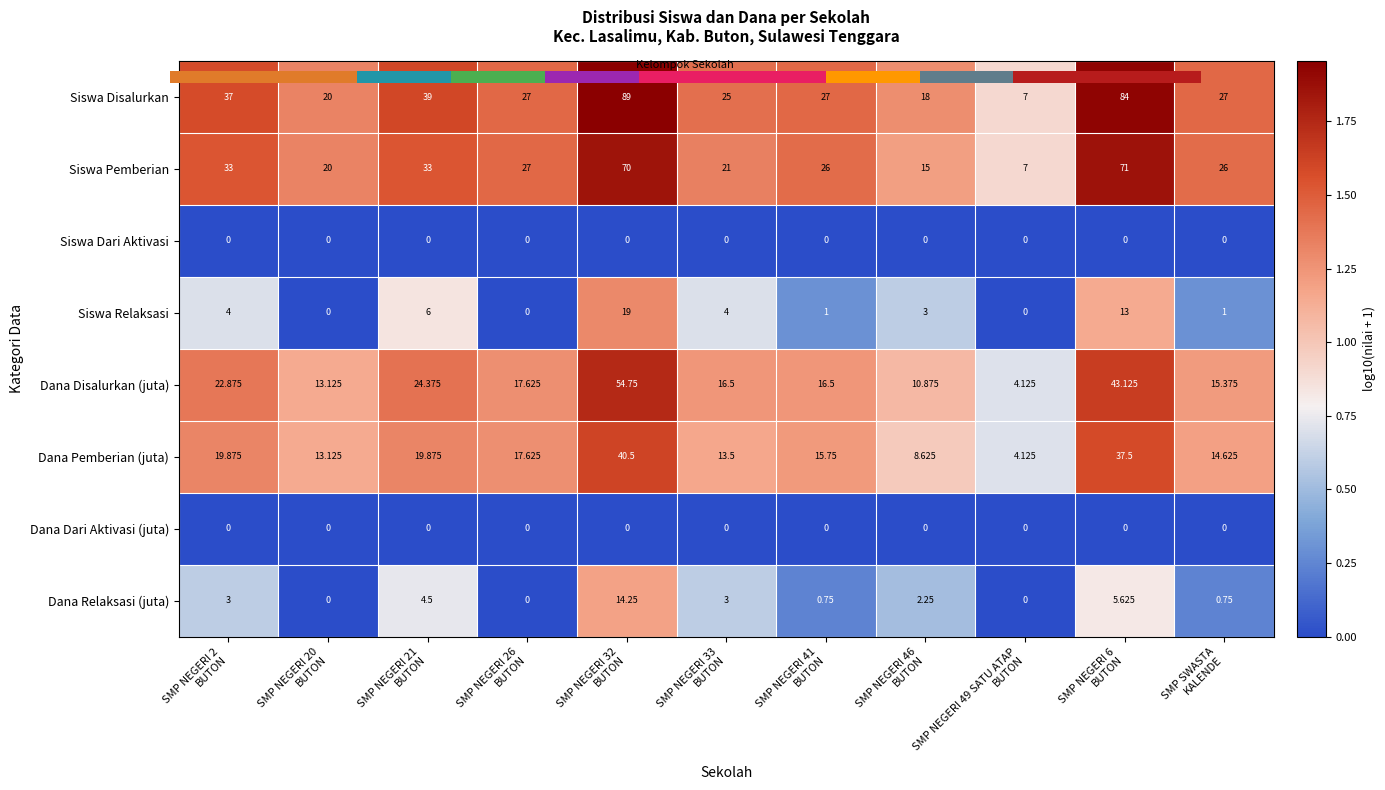

Between SMP NEGERI 6
BUTON and SMP SWASTA
KALENDE, which series saw the biggest shift?

Siswa Disalurkan